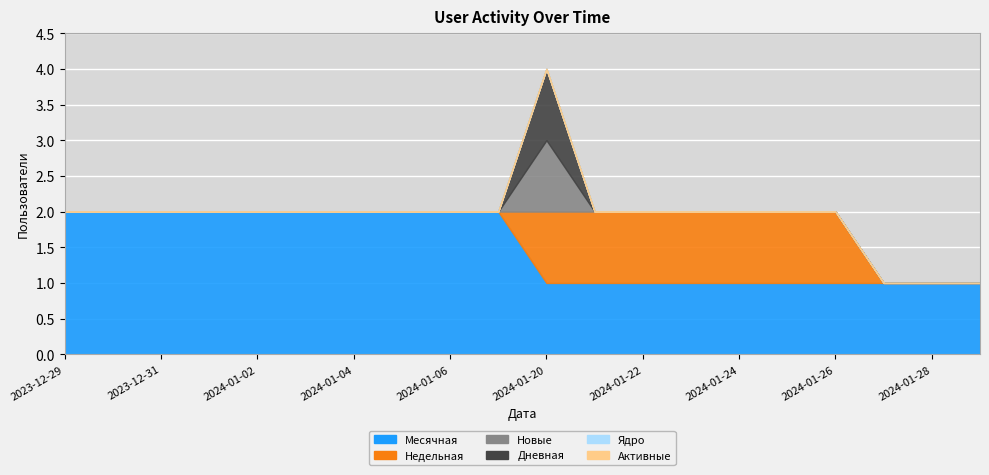

Is the value of Активные at 2024-01-26 greater than the value of Недельная at 2024-01-25?

No